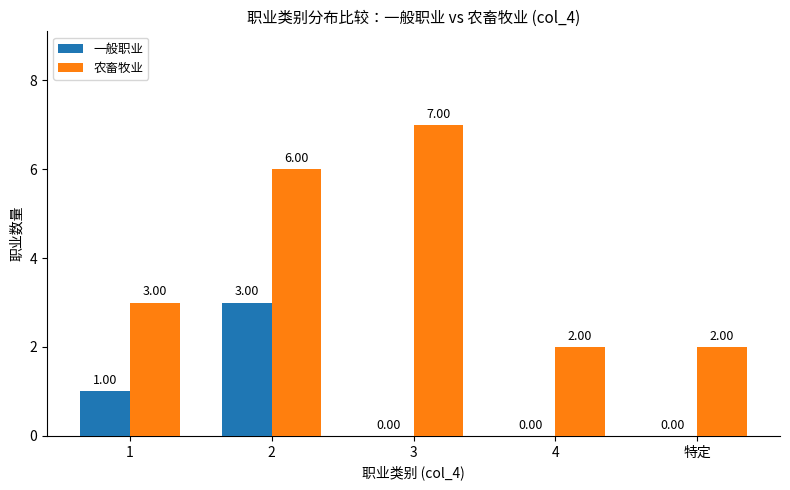

What is the average value of the 一般职业 series?

1